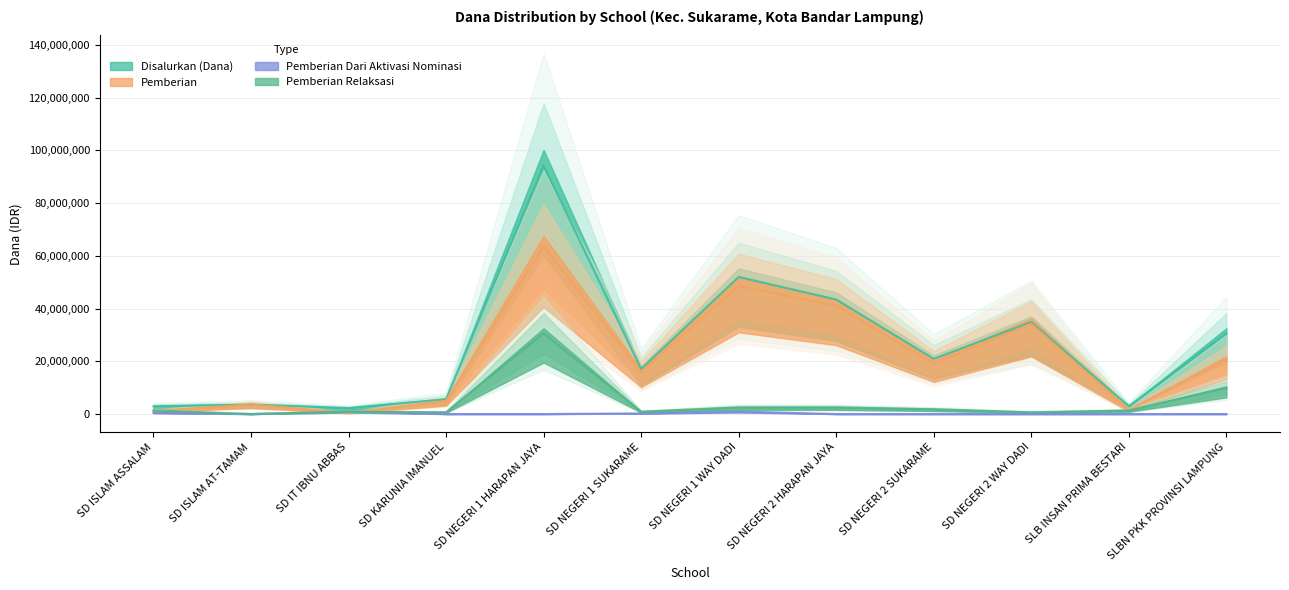

At SD KARUNIA IMANUEL, list the series in order from smallest to largest.

Pemberian Dari Aktivasi Nominasi, Pemberian Relaksasi, Pemberian, Disalurkan (Dana)